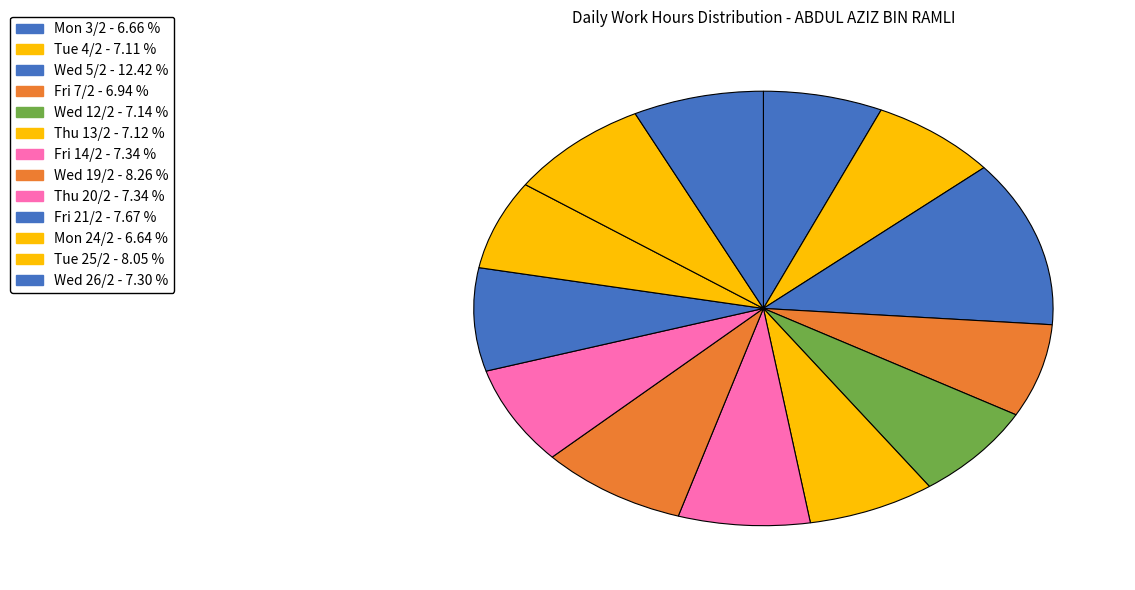

True or false: Thu 13/2 accounts for 1% of the total.

False